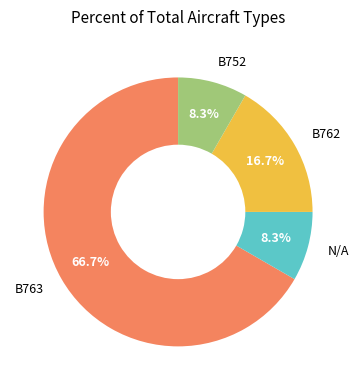

Is it true that B763 is 67% of the pie?

True